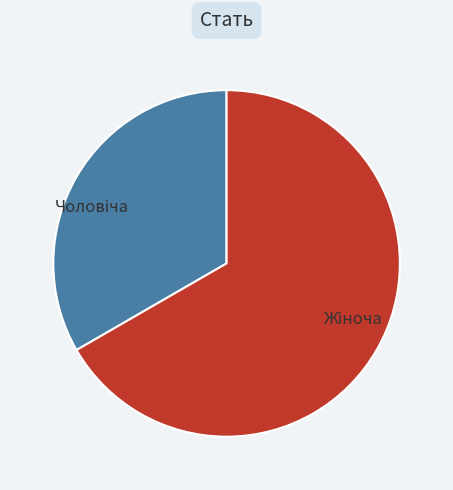

How many segments does this pie chart have?

2